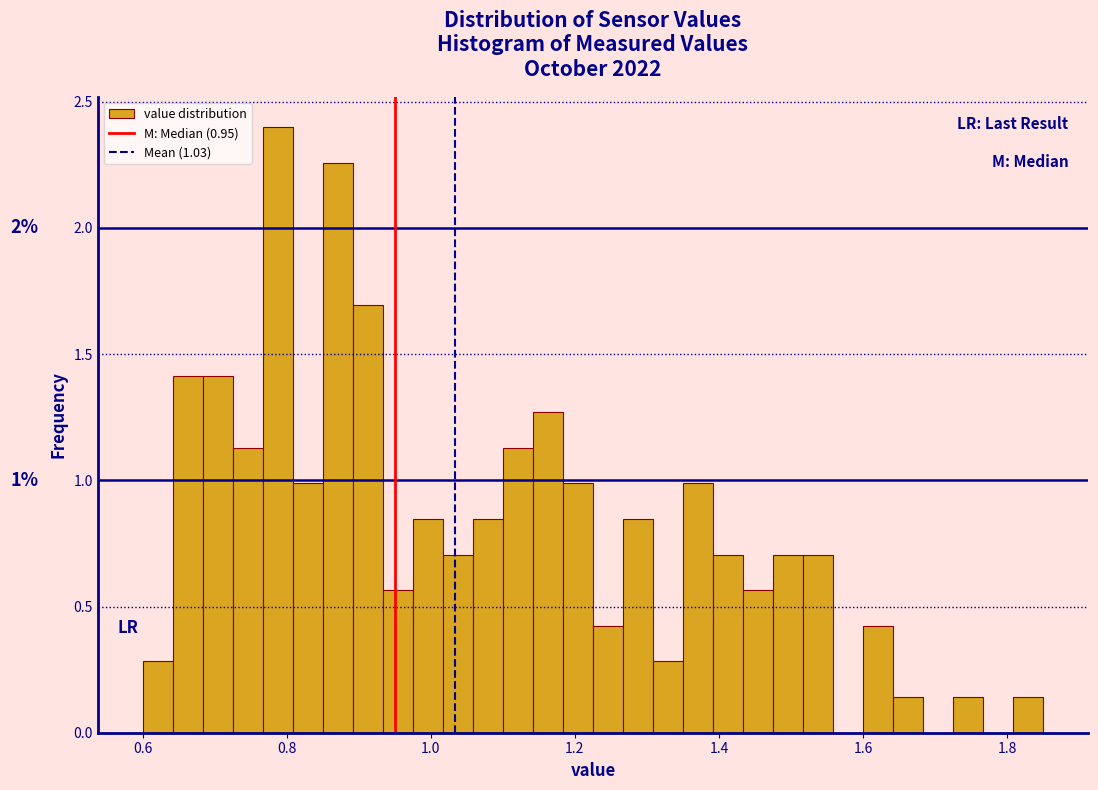

Around what value on the x-axis is the tallest bar? Give the approximate position of its centre, as read against the axis.

0.78